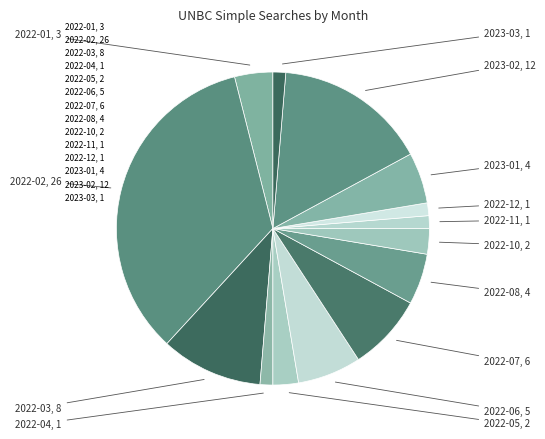

How many slices are in this pie chart?

14